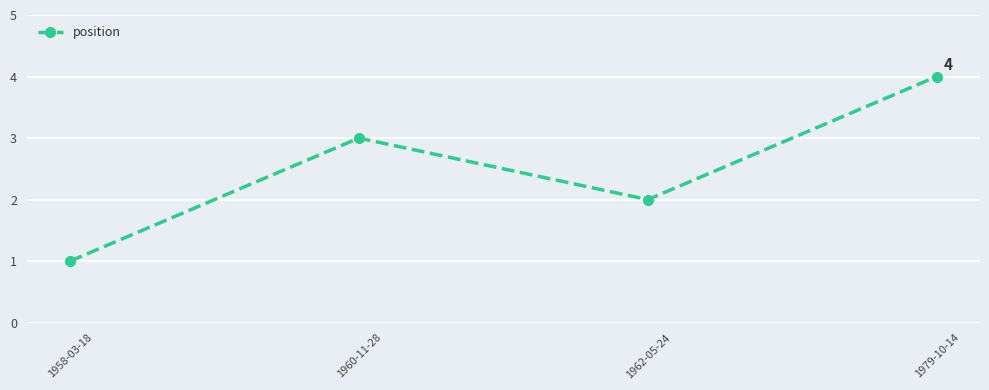

List the labels in order of value, smallest first.

1958-03-18, 1962-05-24, 1960-11-28, 1979-10-14